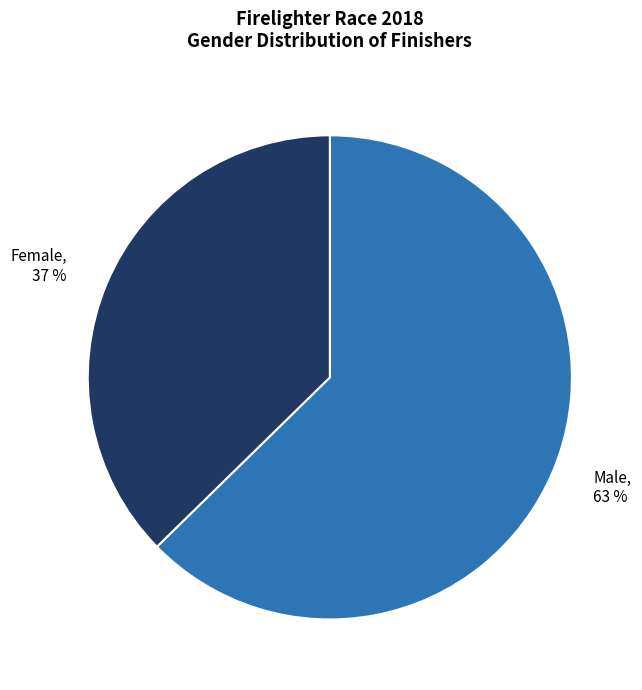

To the nearest percent, what is the average slice percentage?

50%